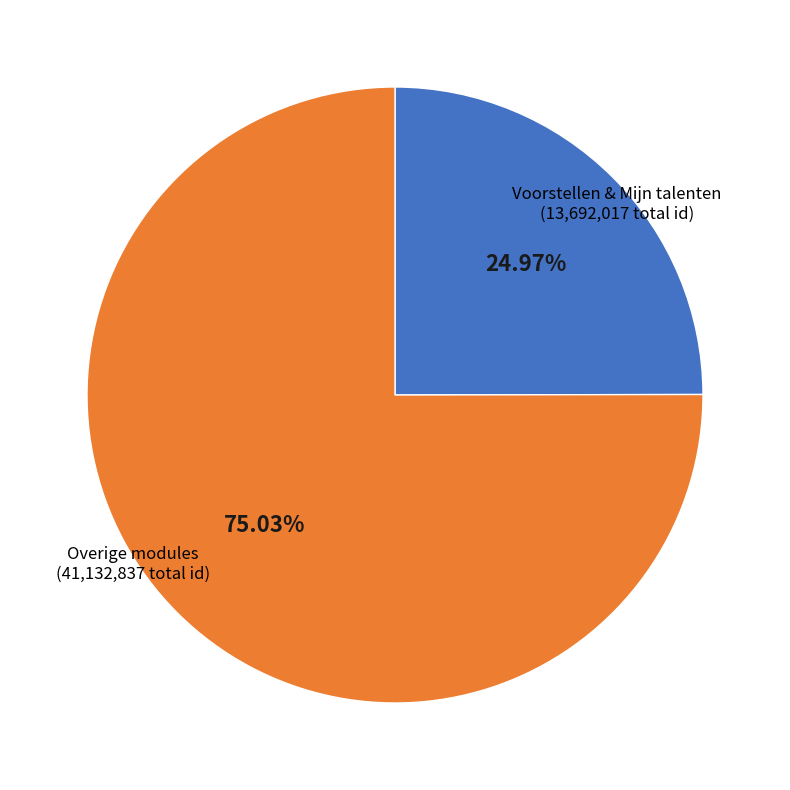

Is there any slice that represents more than half of the pie?

Yes